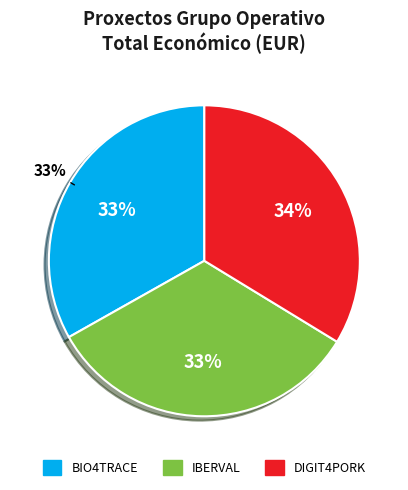

True or false: BIO4TRACE accounts for 33% of the total.

True